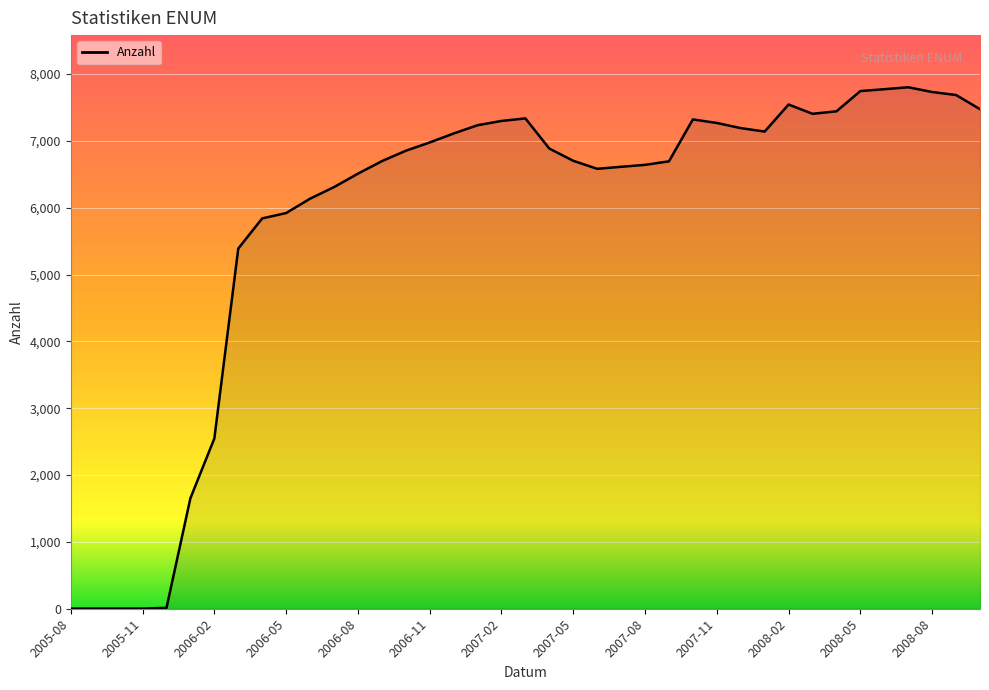

What is the maximum value shown in the chart?

7802